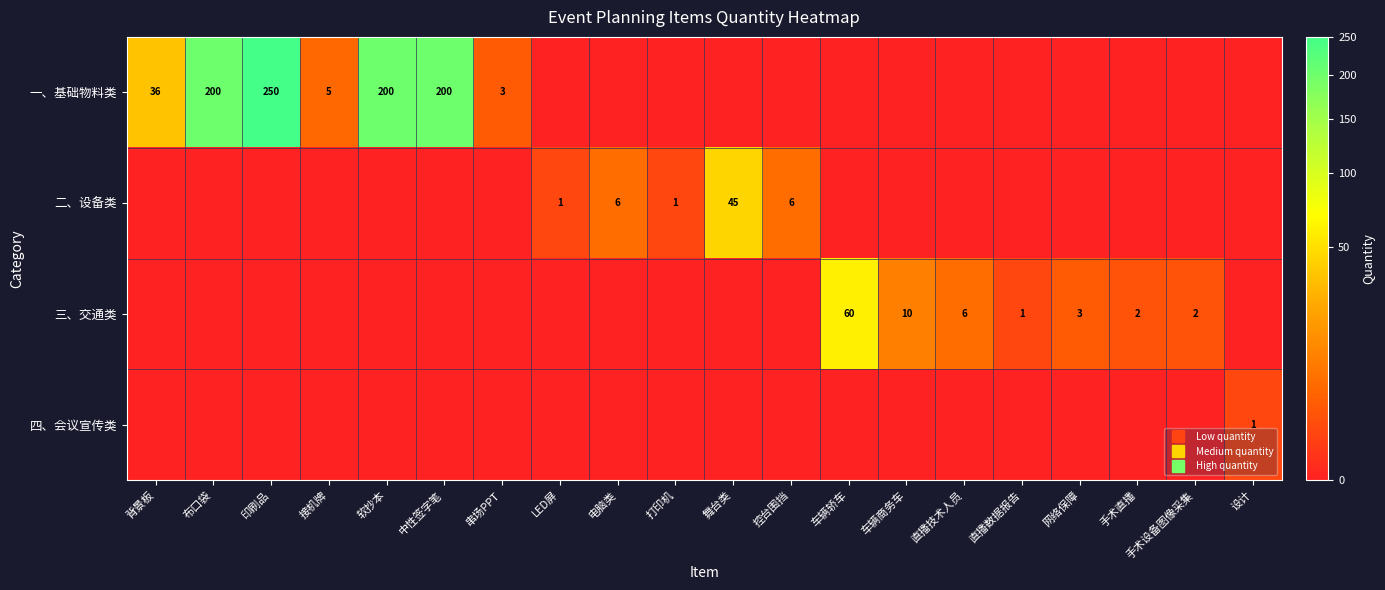

Which label corresponds to the smallest value in the chart?

LED屏